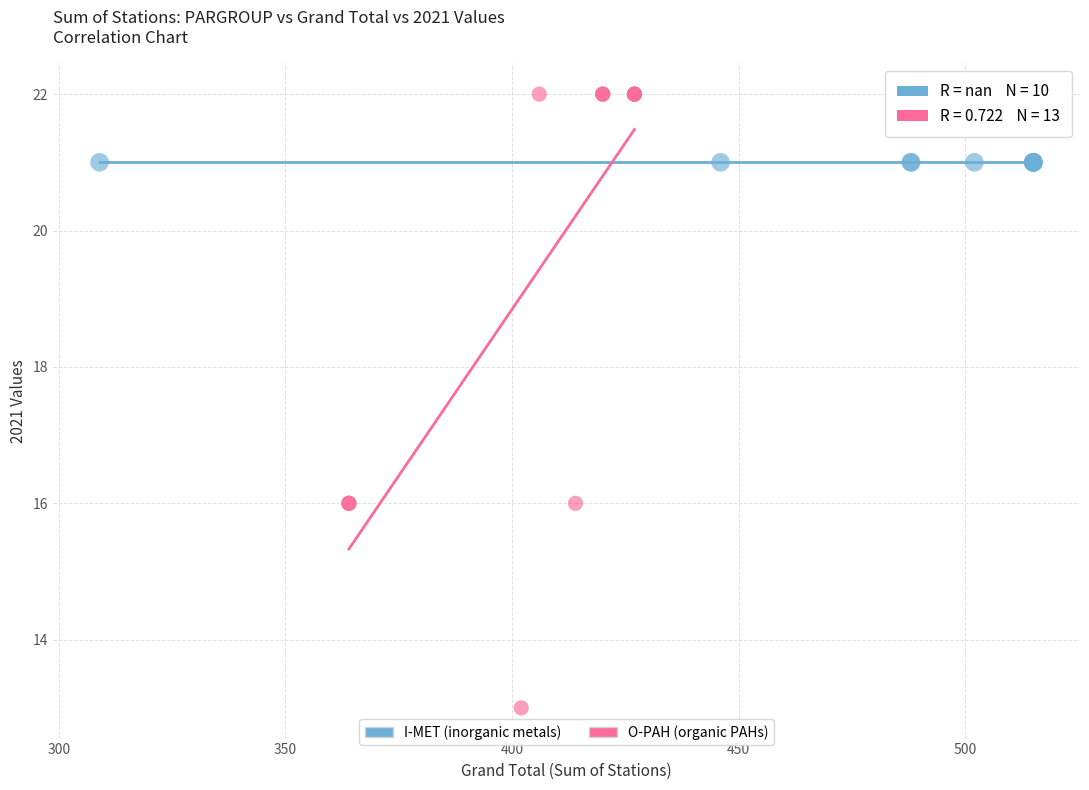

Which series reaches the minimum Y coordinate?

O-PAH (organic PAHs)